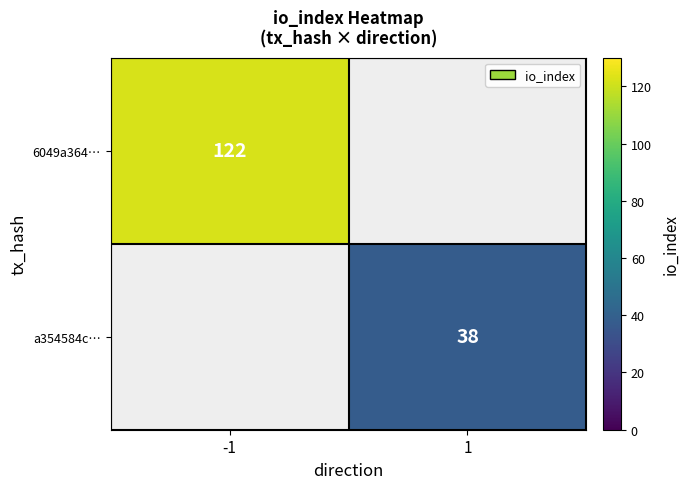

The a354584c… series shows 65 at 1. True or false?

False